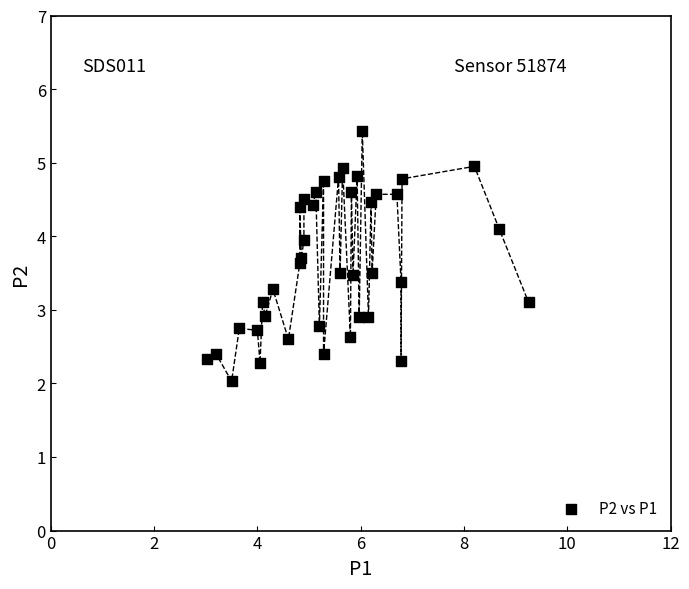

What is the range of Y values (max minus min)?

3.4